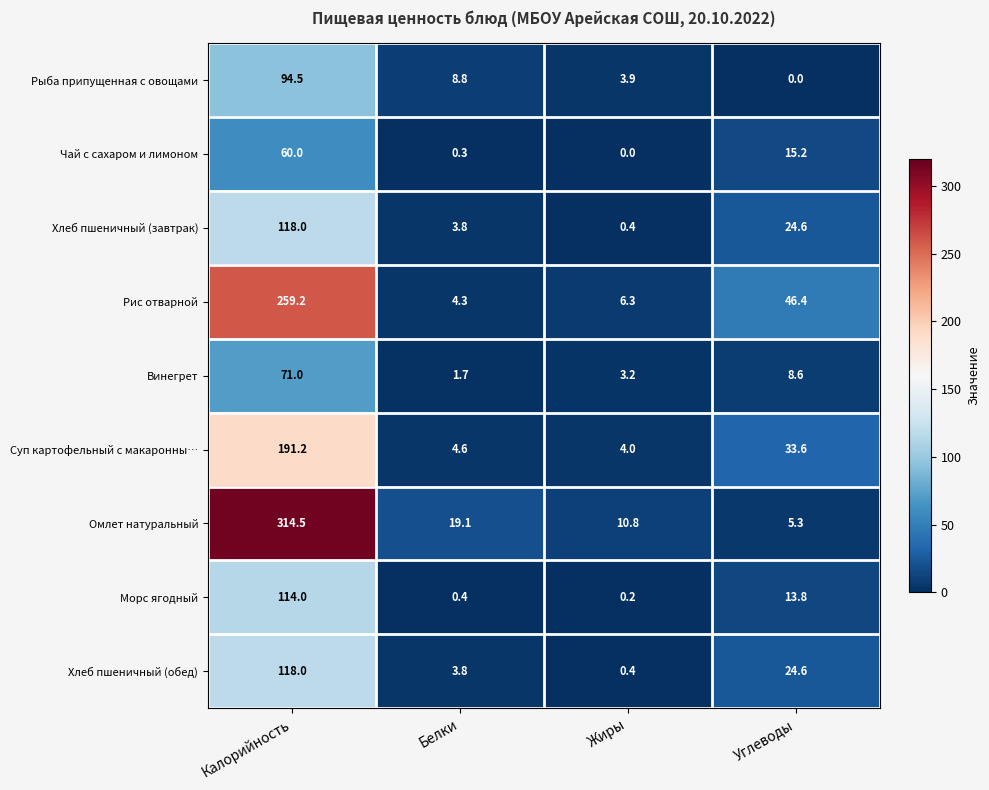

Between Белки and Жиры, which series saw the biggest shift?

Омлет натуральный